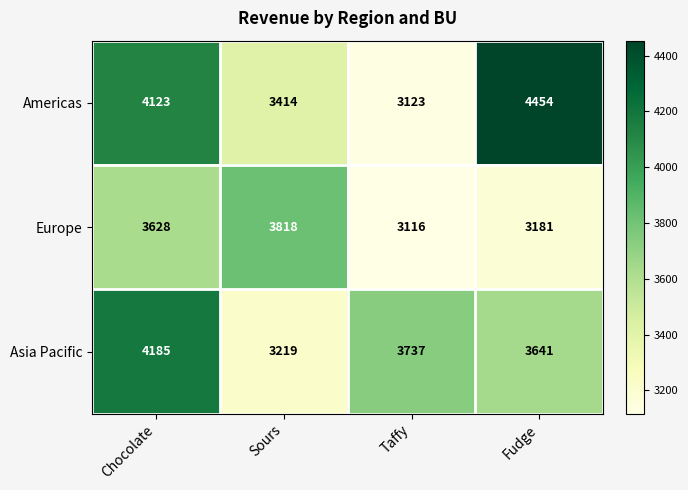

The value of Asia Pacific at Taffy is 3737. True or false?

True